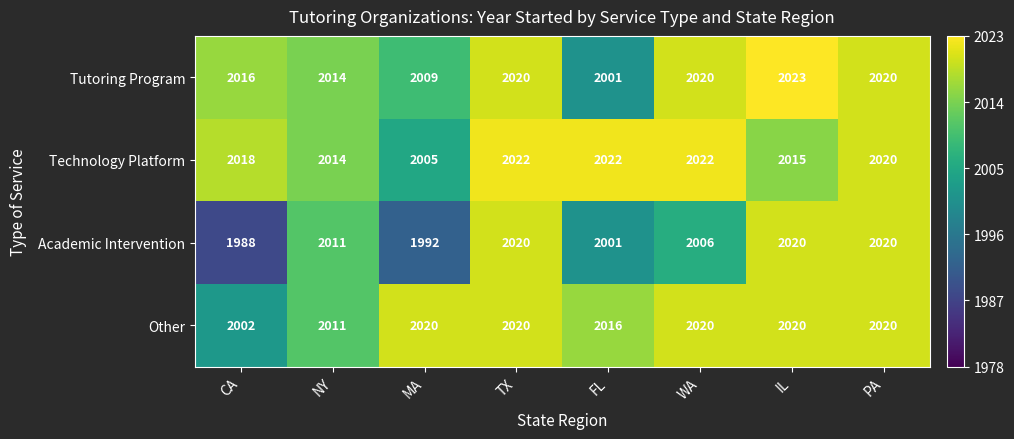

Between TX and PA, which series saw the biggest shift?

Technology Platform